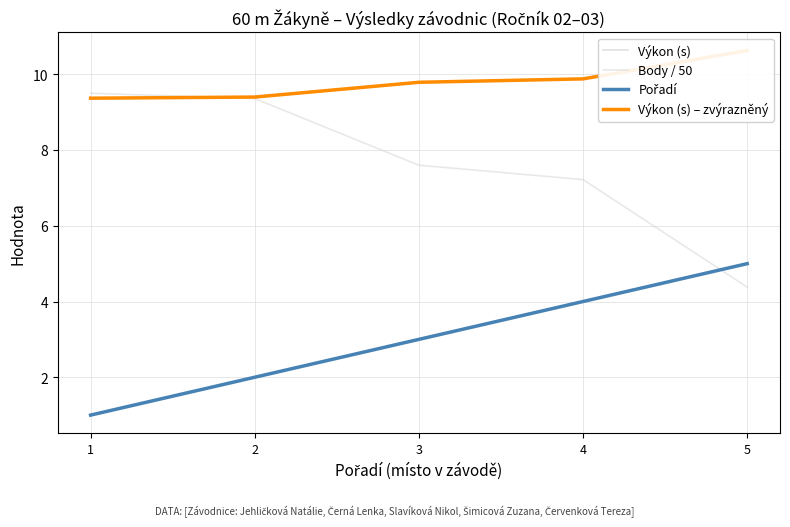

What is the value of the Body / 50 point at the 4th from the left?

7.2